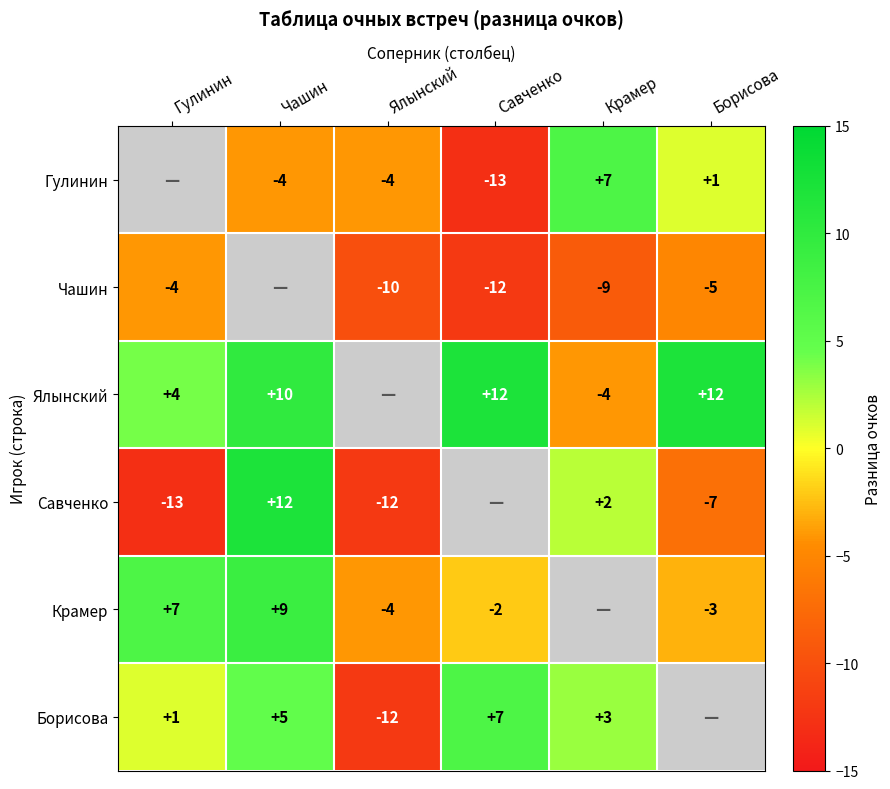

The Ялынский series shows 4 at Гулинин. True or false?

True